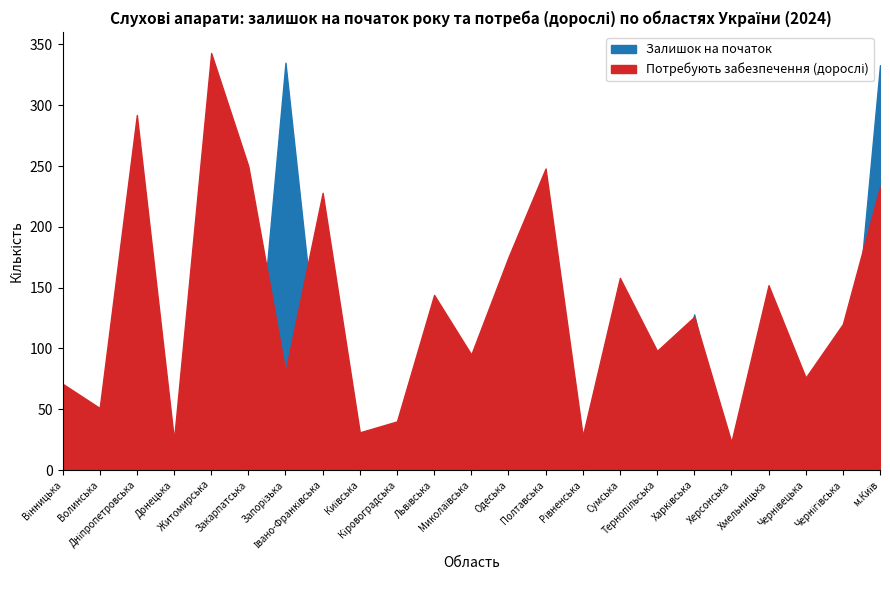

Which series has the largest total across all categories?

Потребують забезпечення (дорослі)